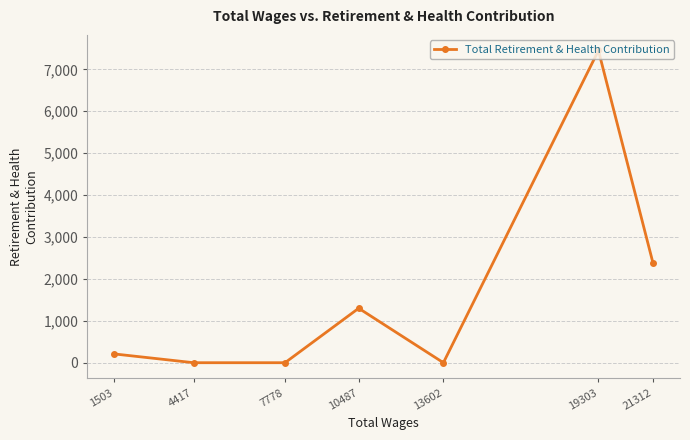

Reading right to left, what are all the values shown in this chart?

21312=2372	19303=7450	13602=0	10487=1299	7778=0	4417=0	1503=209